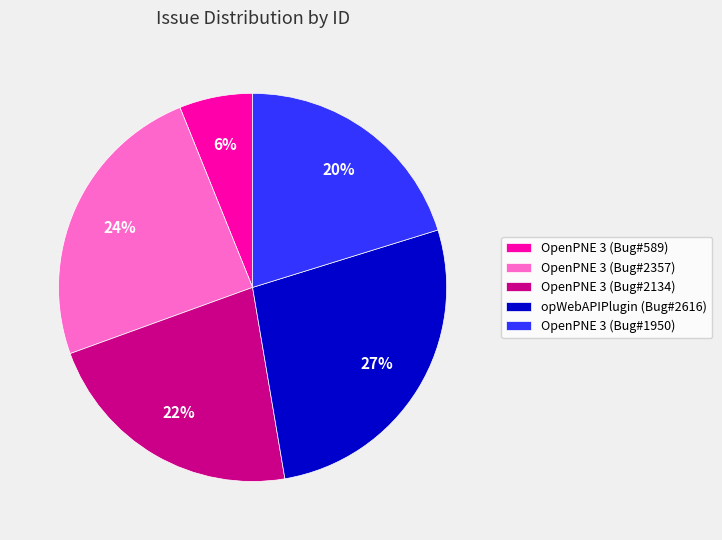

Which slice is the largest?

opWebAPIPlugin (Bug#2616)